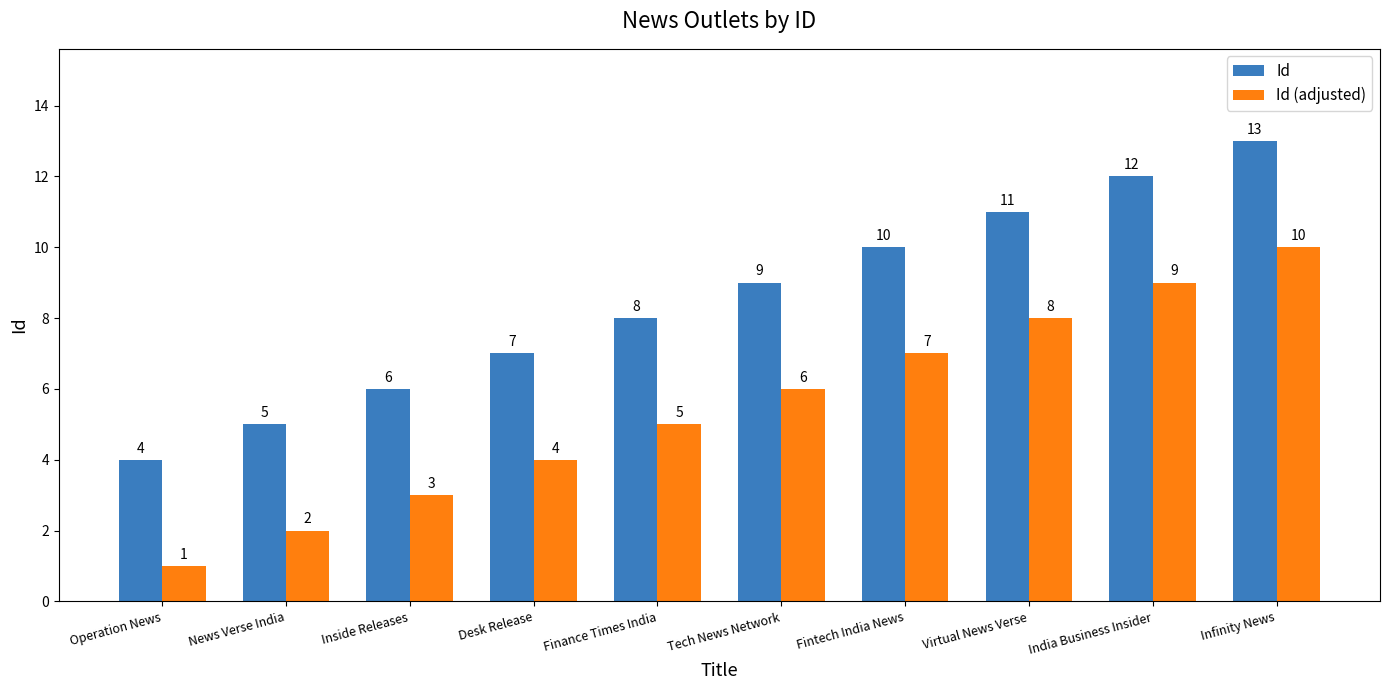

Where is Id nearest to the value 8?

Finance Times India